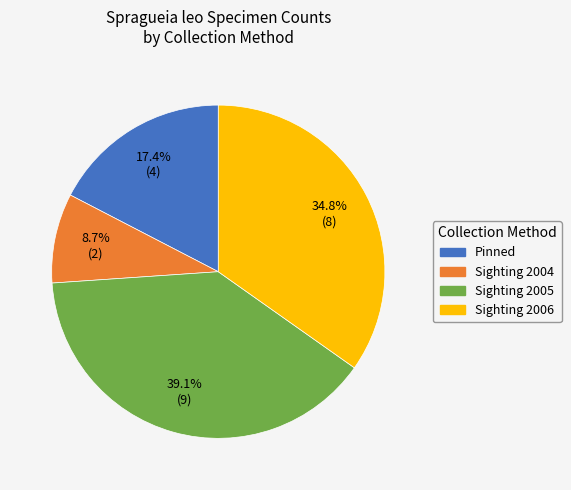

Does any single category account for the majority?

No